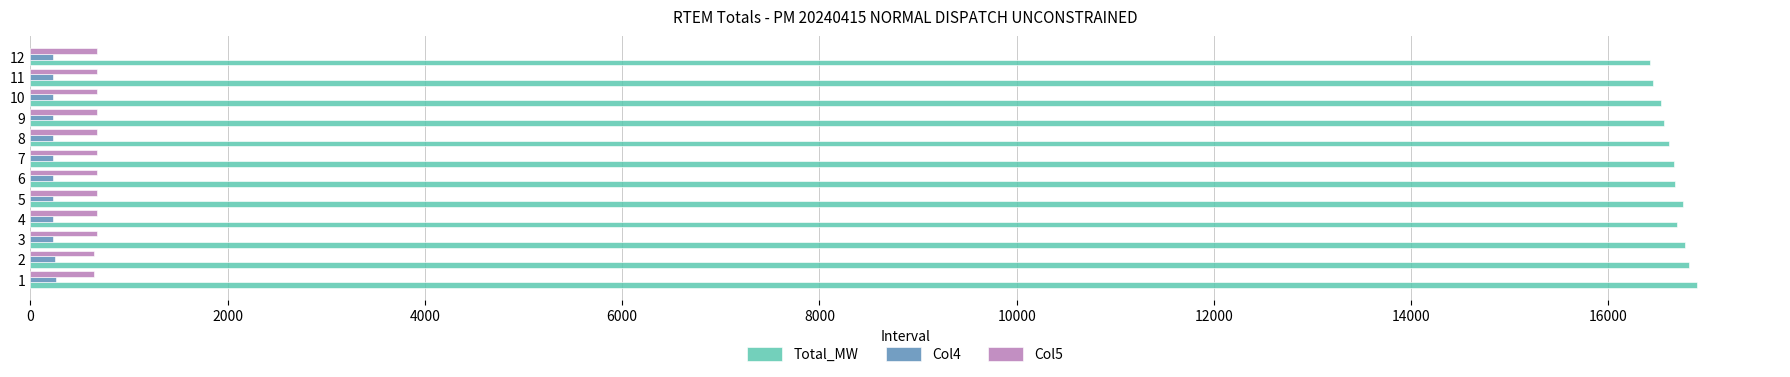

What is the maximum value shown in the chart?

16894.6